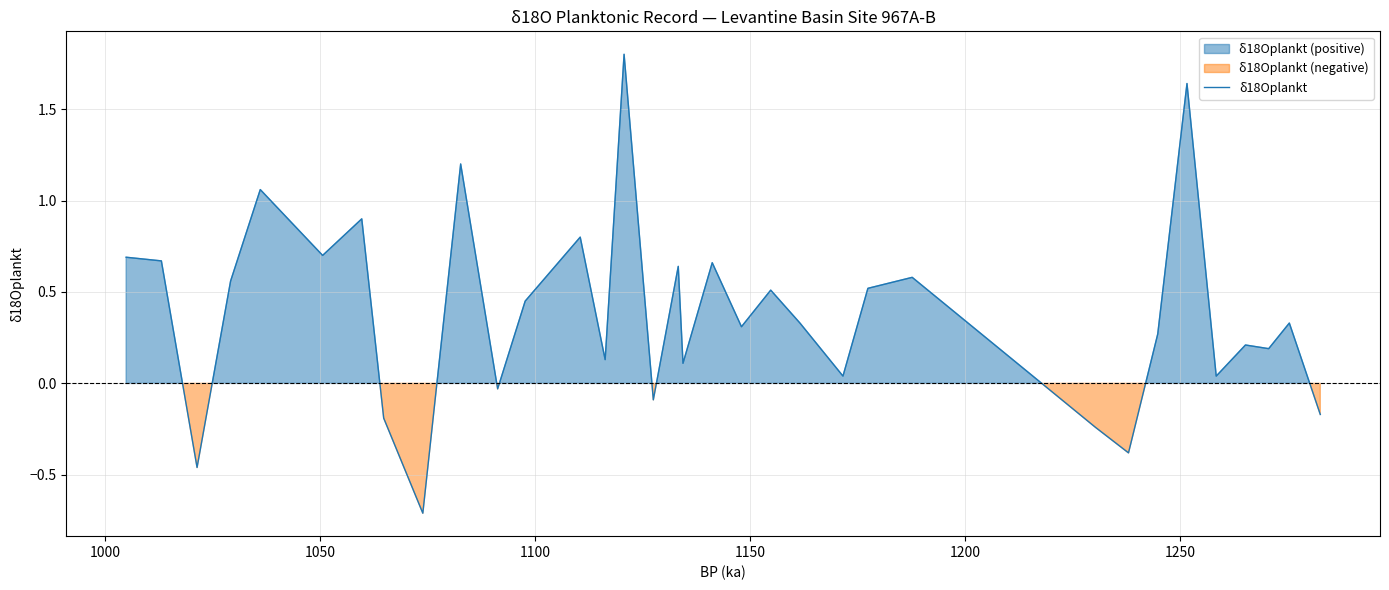

What is the minimum value for δ18Oplankt?

-0.7